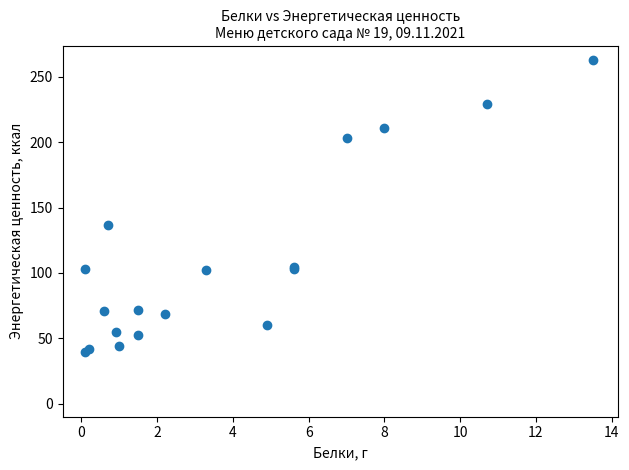

What Y value in the scatter plot is closest to 151?

137.0